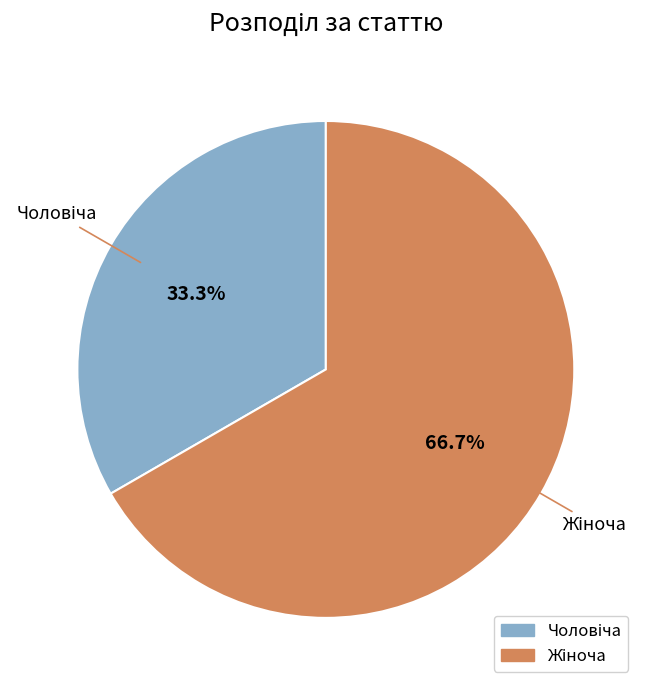

Is there any slice that represents more than half of the pie?

Yes